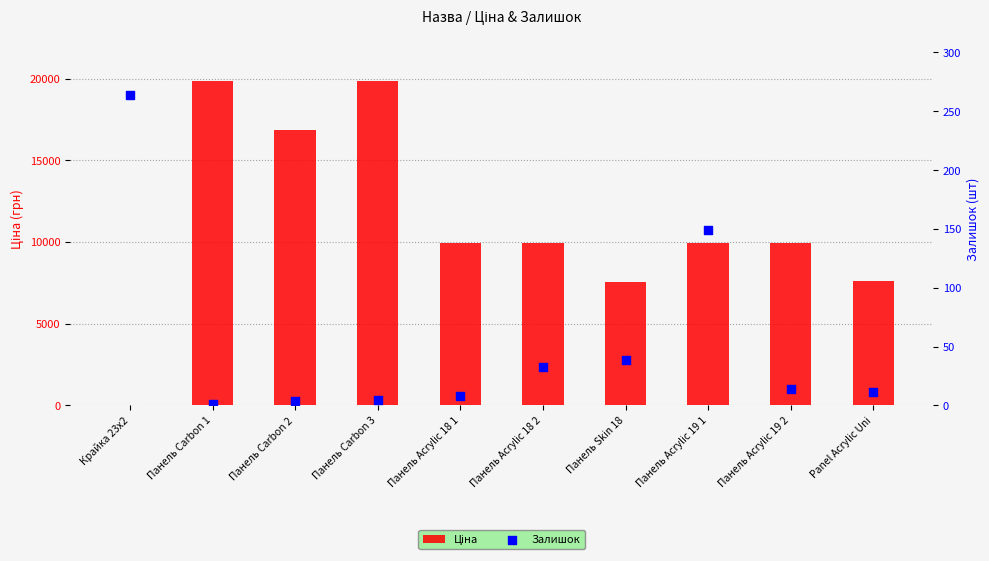

Which series has the largest Y range (max minus min)?

Ціна